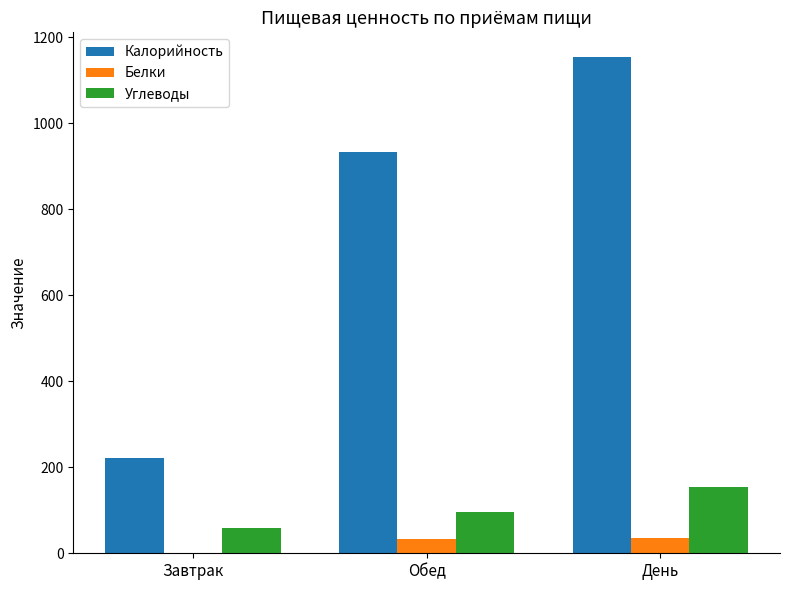

What are all the series names shown in the legend?

Калорийность, Белки, Углеводы